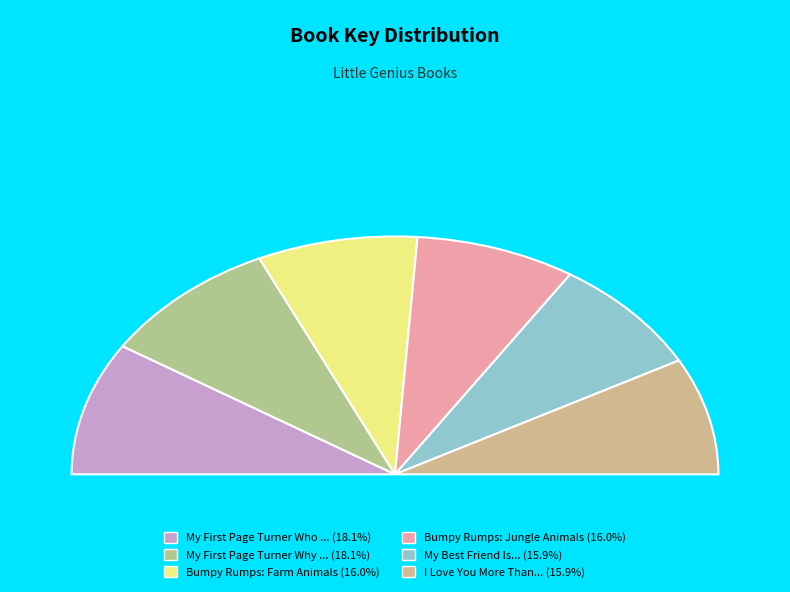

Is there a majority slice in this chart?

No